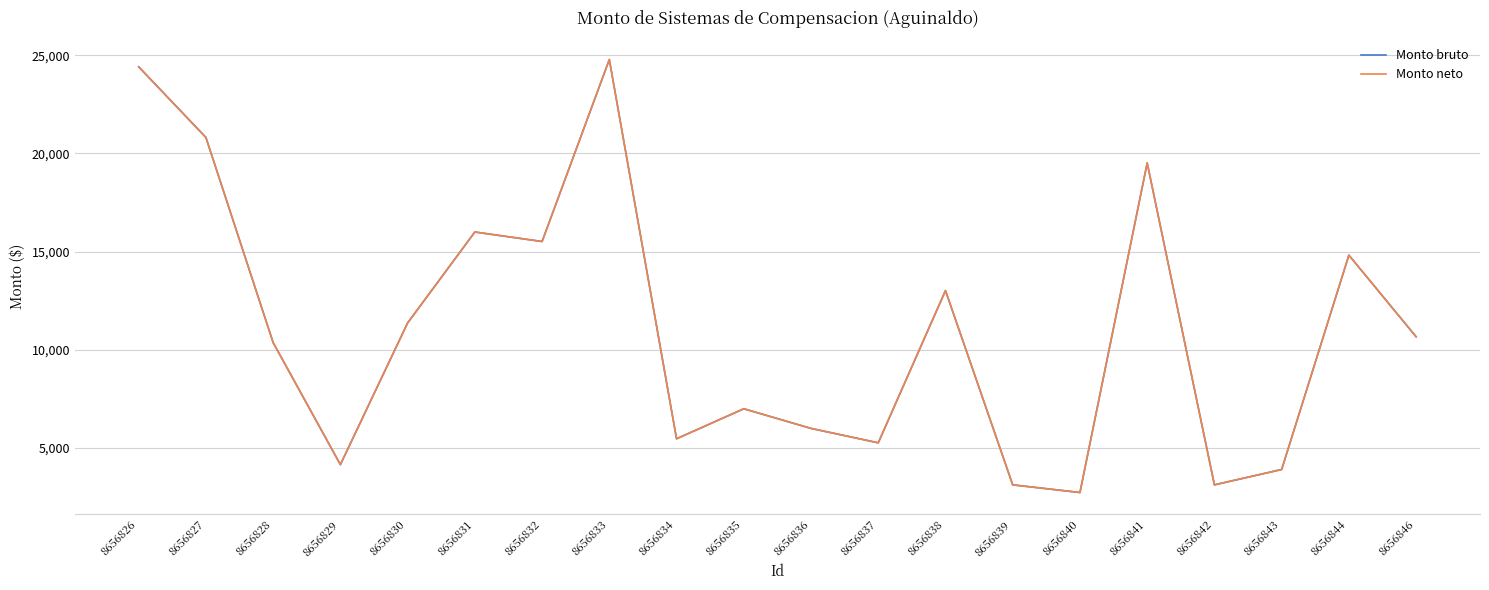

True or false: Monto neto and Monto bruto cross at least once.

False